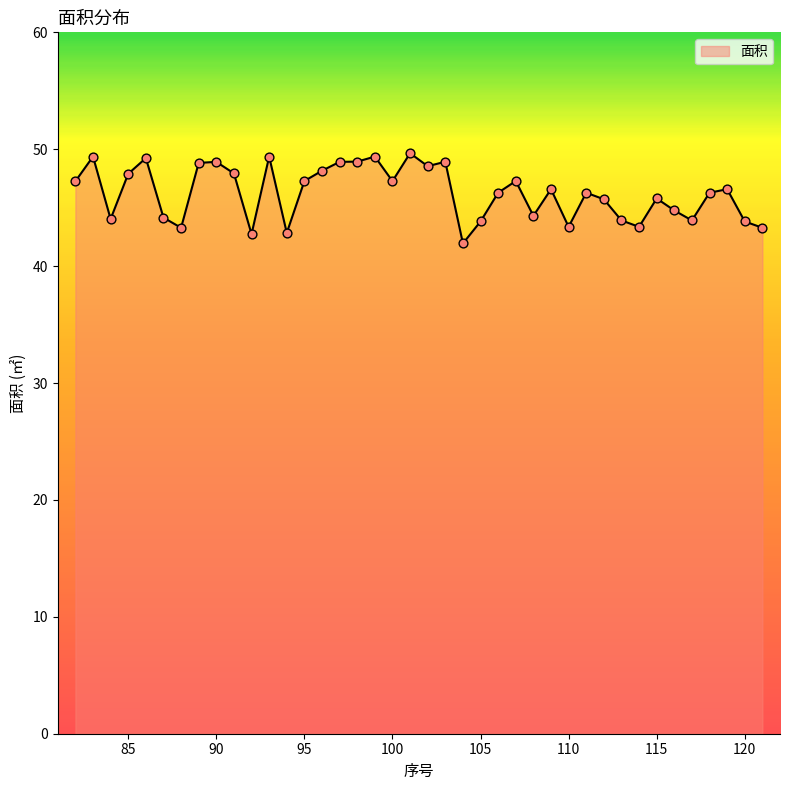

What is the difference between the maximum and minimum values?

7.7